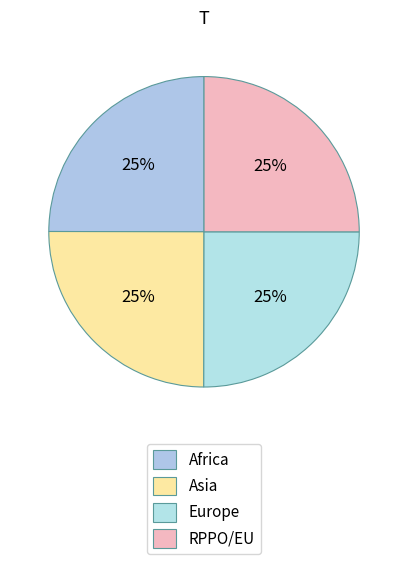

The Africa slice represents 25% of the pie. True or false?

True